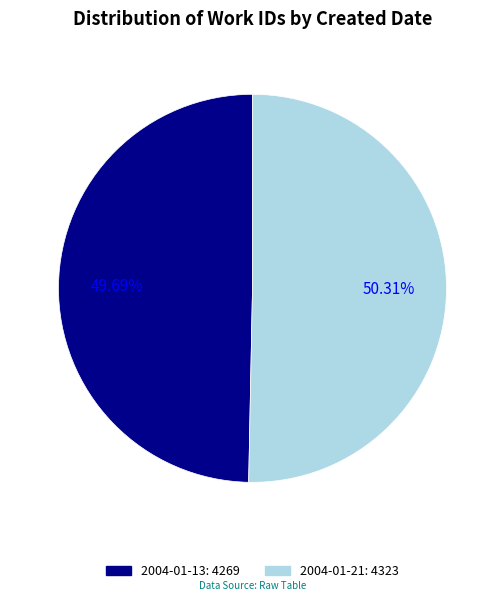

To the nearest percent, what portion does 2004-01-21 represent?

50%